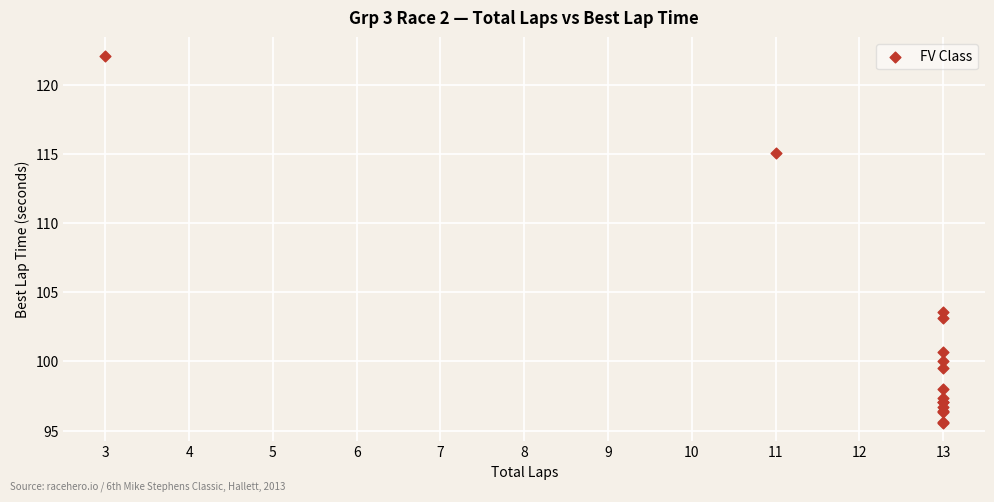

What Y value in the scatter plot is closest to 108?

103.6